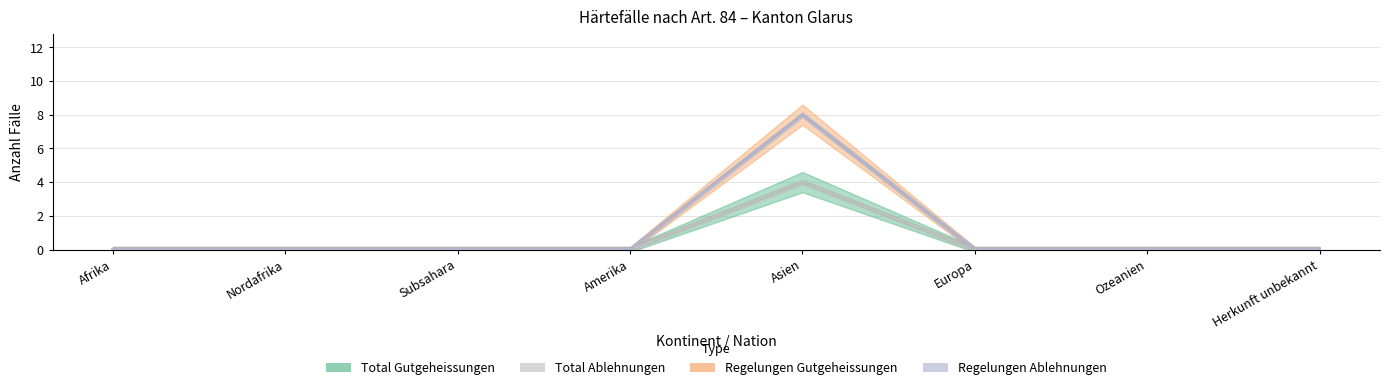

True or false: Regelungen Ablehnungen and Total Ablehnungen cross at least once.

False